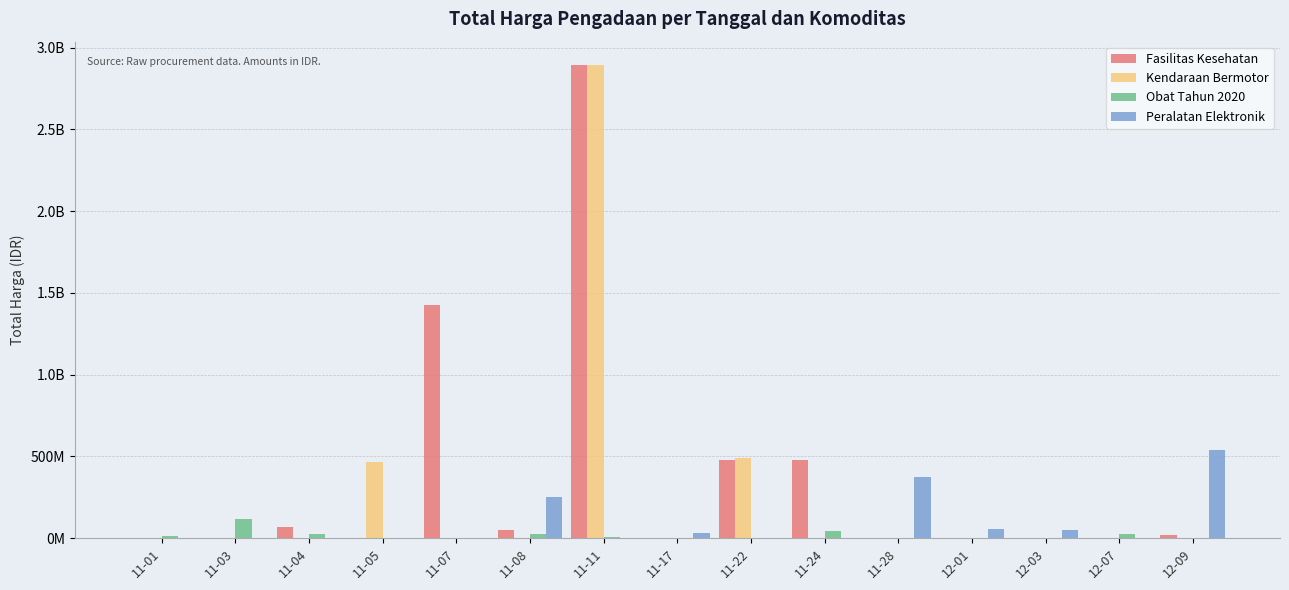

What is the difference between the Kendaraan Bermotor values at 11-22 and 11-01?

0.5